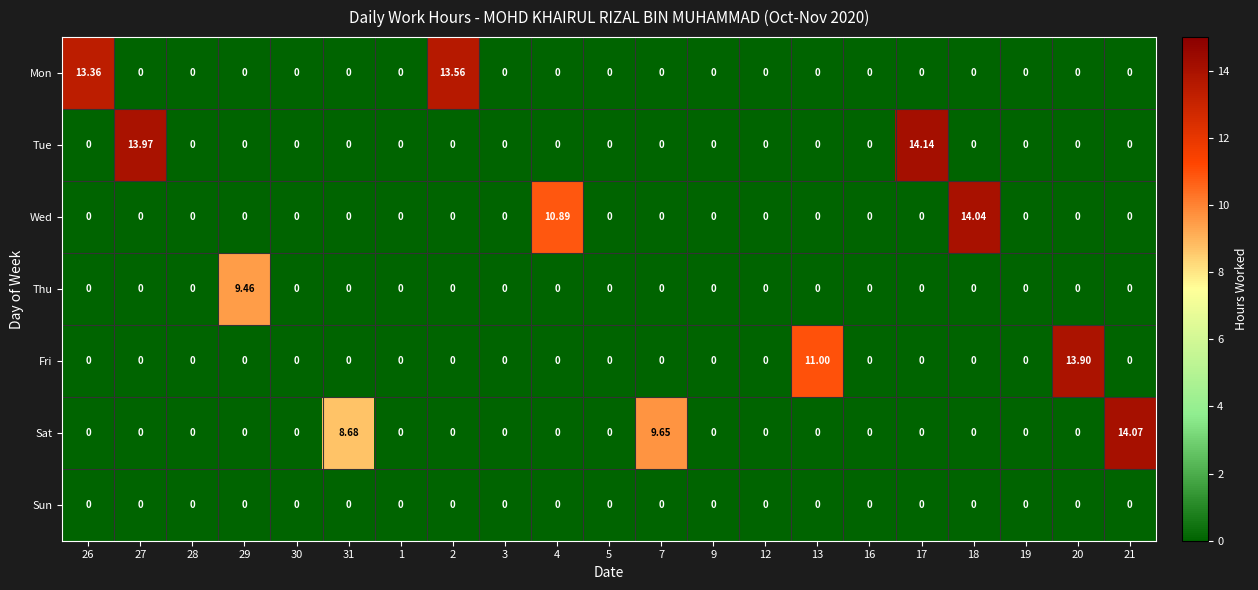

List the series in order of their peak value, highest first.

Tue, Sat, Wed, Fri, Mon, Thu, Sun